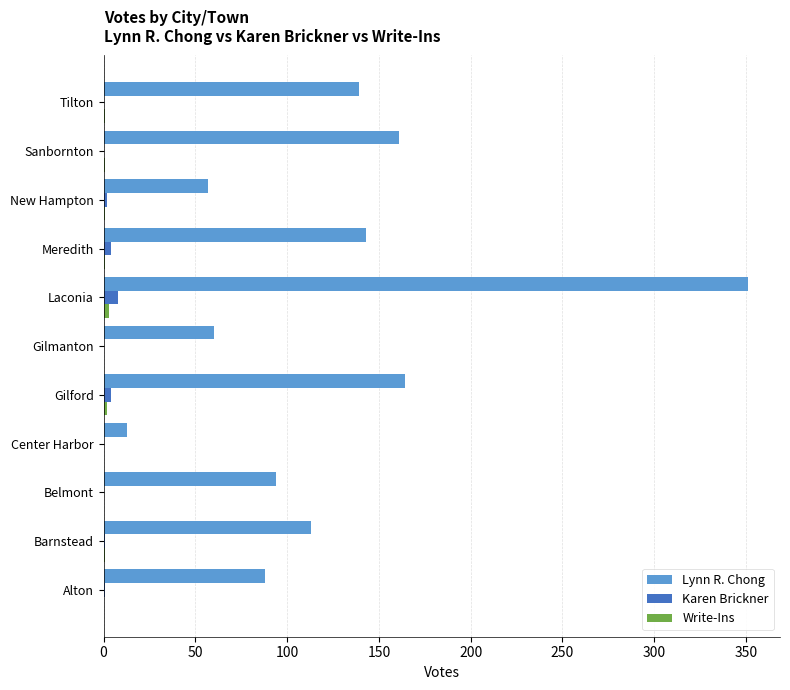

At which category does the chart reach its peak across all series?

Laconia